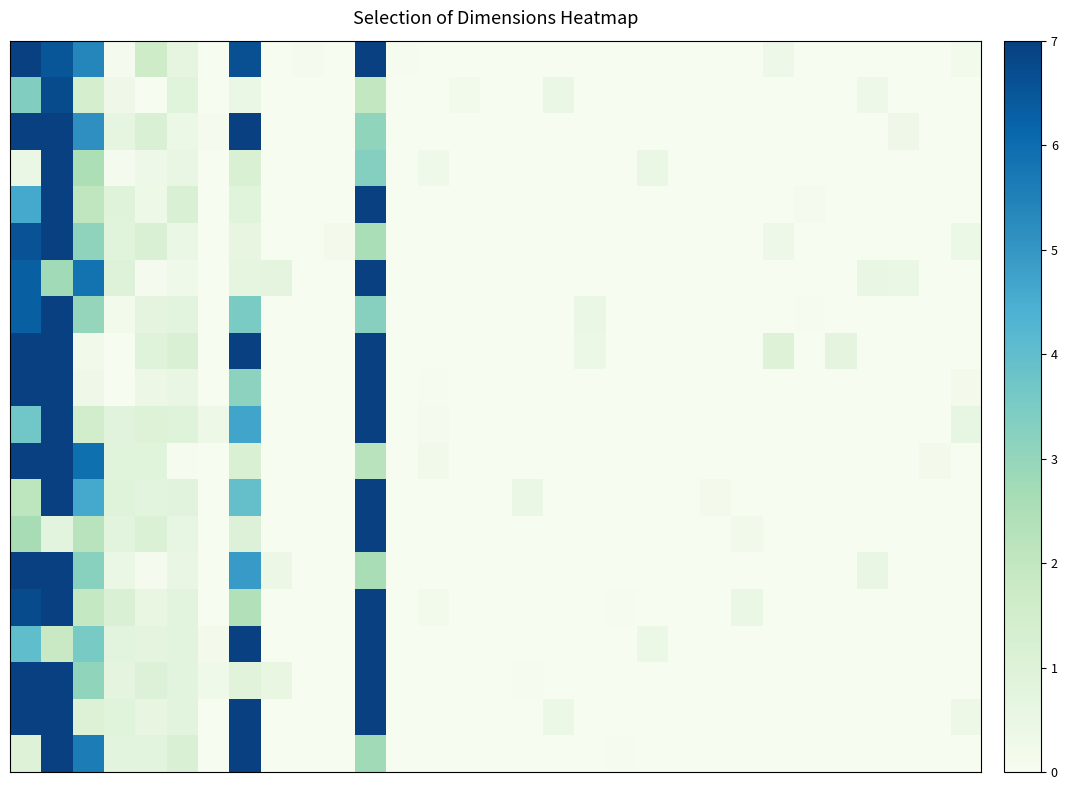

How many series are shown in this chart?

20